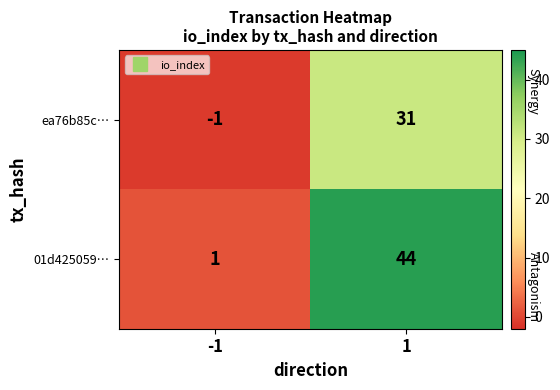

How many values in ea76b85c… are above zero?

1